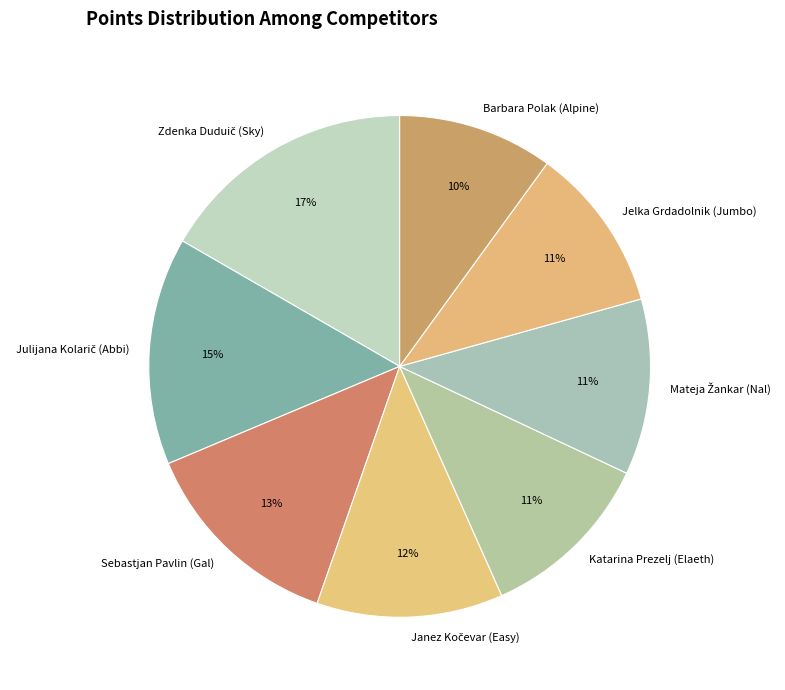

True or false: Sebastjan Pavlin (Gal) accounts for 13% of the total.

True